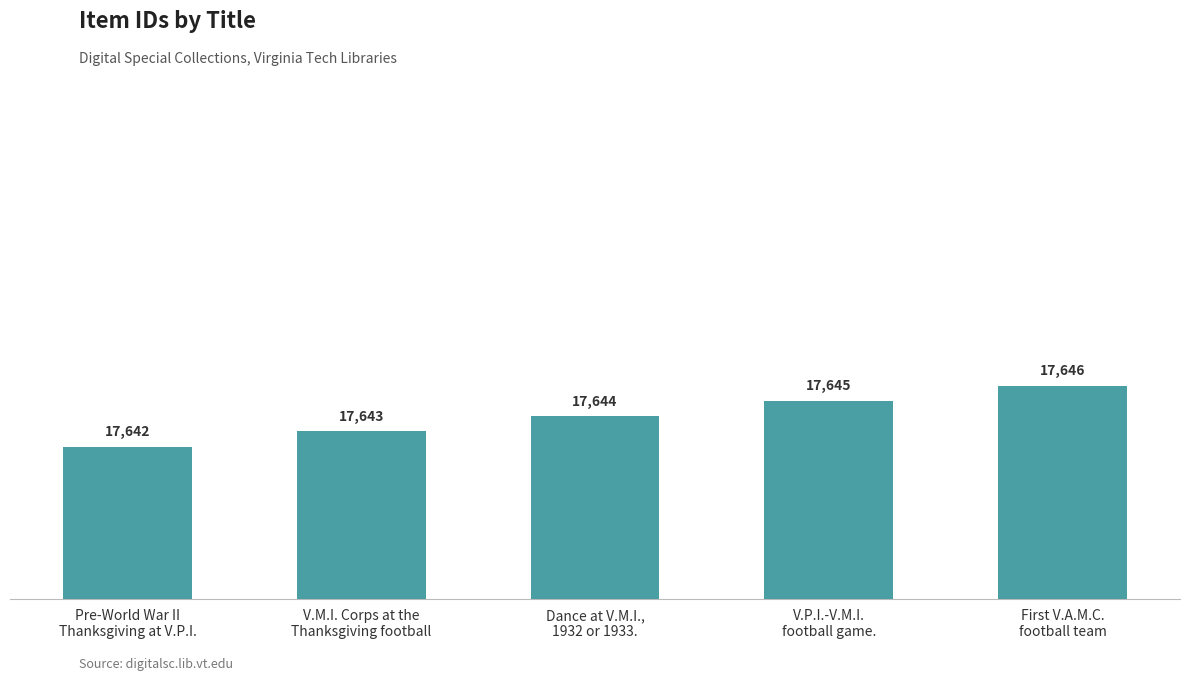

Between V.P.I.-V.M.I.
football game. and First V.A.M.C.
football team, which is larger?

First V.A.M.C.
football team